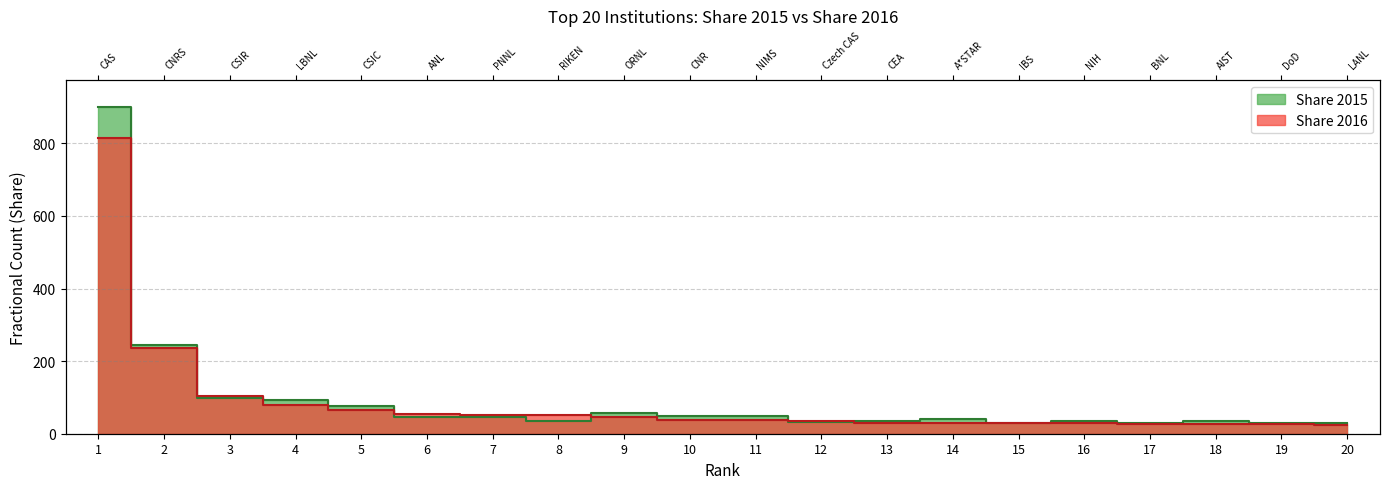

Where do Share 2015 and Share 2016 first cross each other?

2 and 3